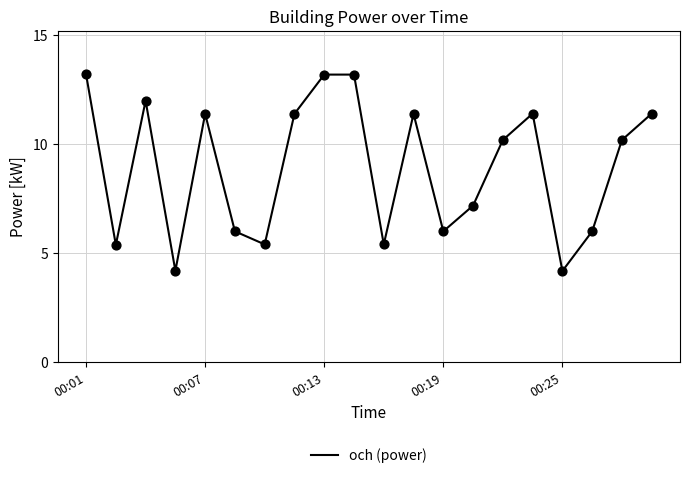

What is the minimum value shown in the chart?

4.2